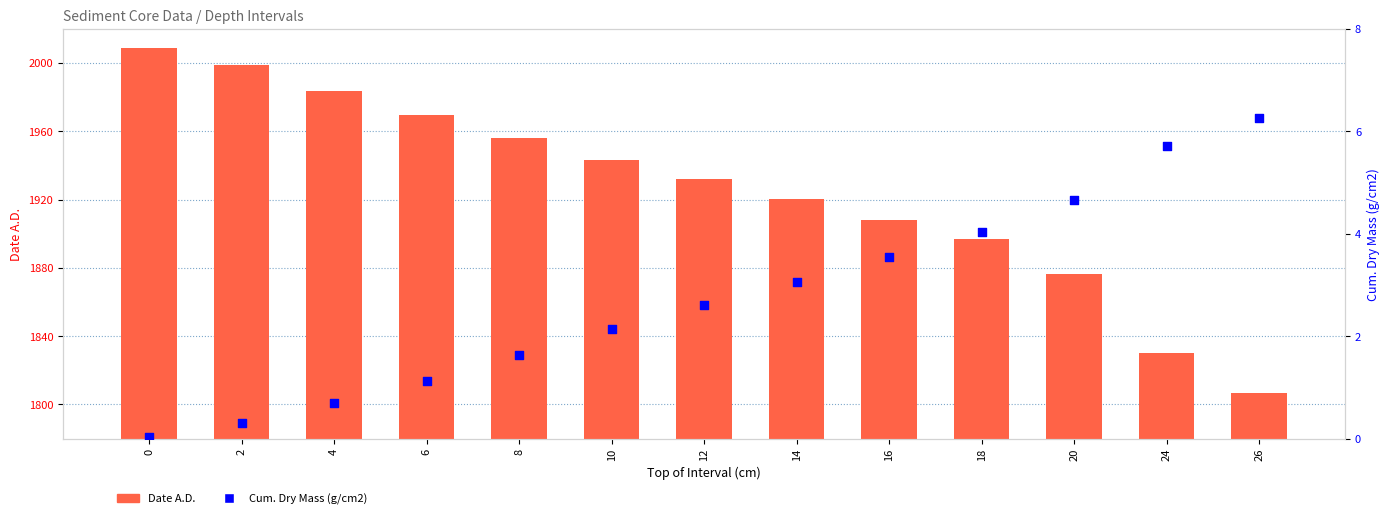

Which series contains the lowest Y value?

Cum. Dry Mass (g/cm2)